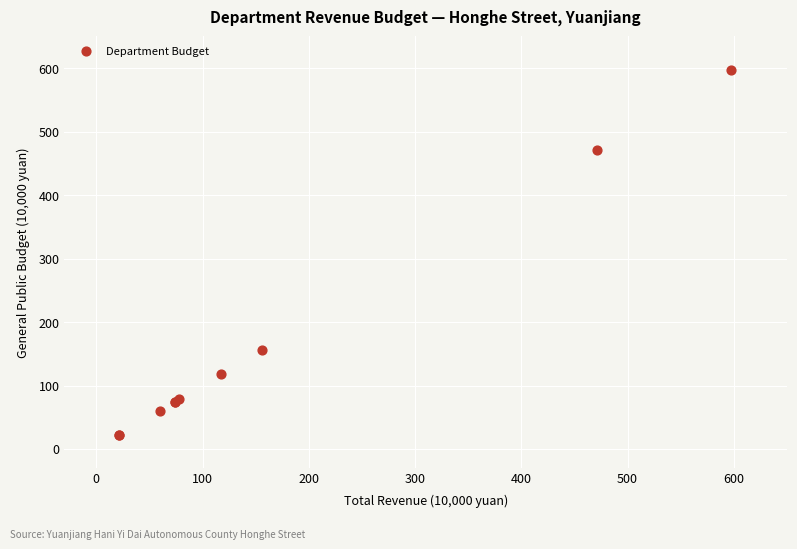

What Y value in the scatter plot is closest to 309?

156.3